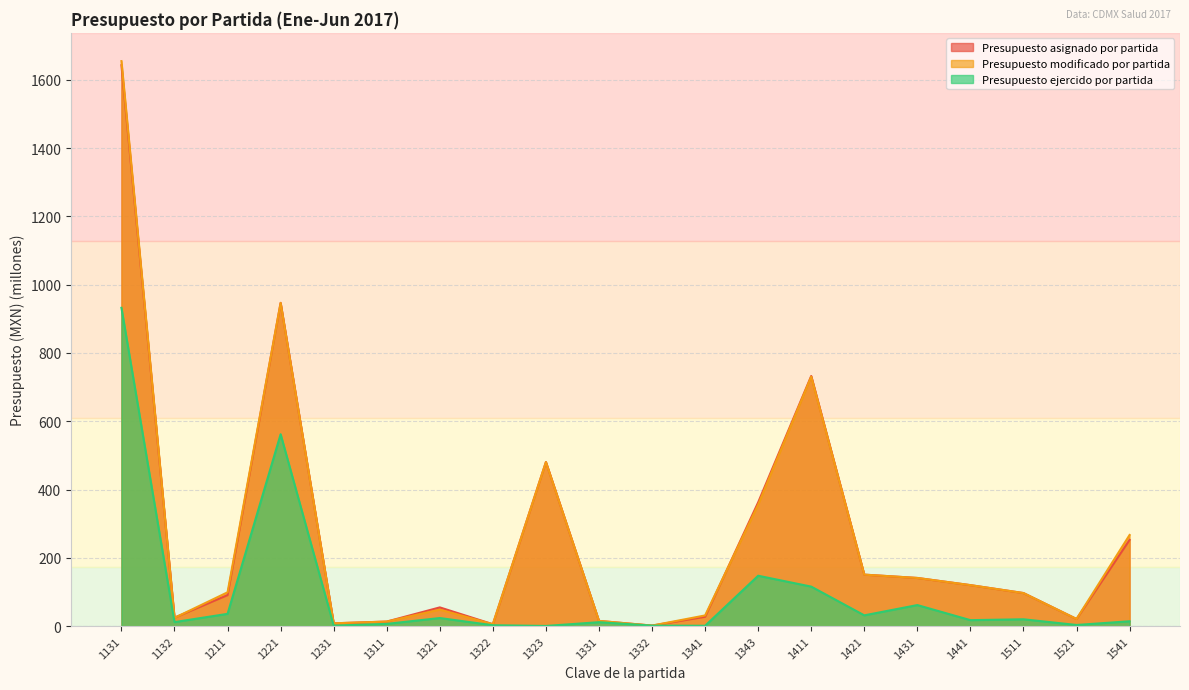

At 1511, list the series in order from smallest to largest.

Presupuesto ejercido por partida, Presupuesto asignado por partida, Presupuesto modificado por partida